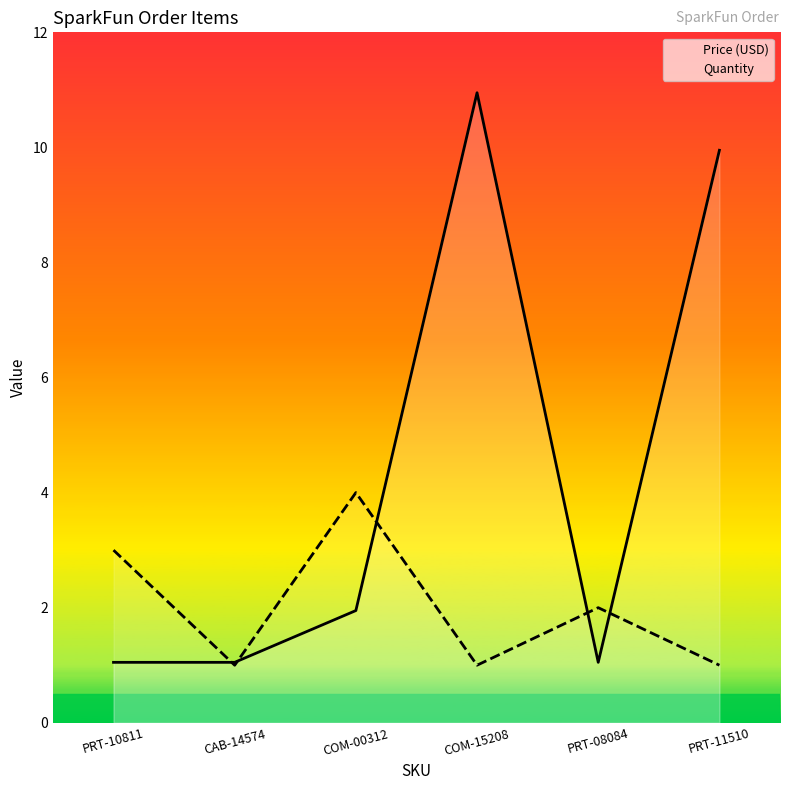

How many Quantity values are between 1 and 3?

5